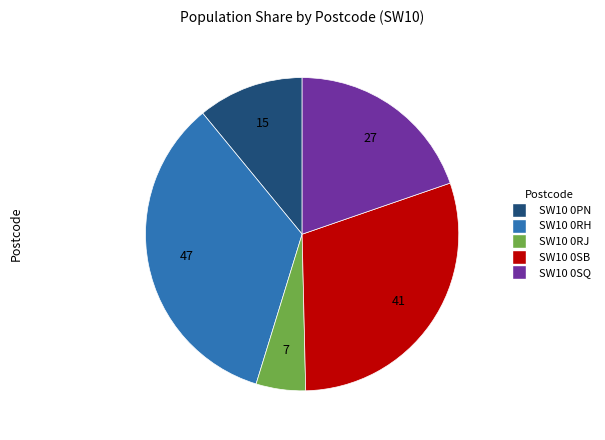

The SW10 0RJ slice represents 15% of the pie. True or false?

False